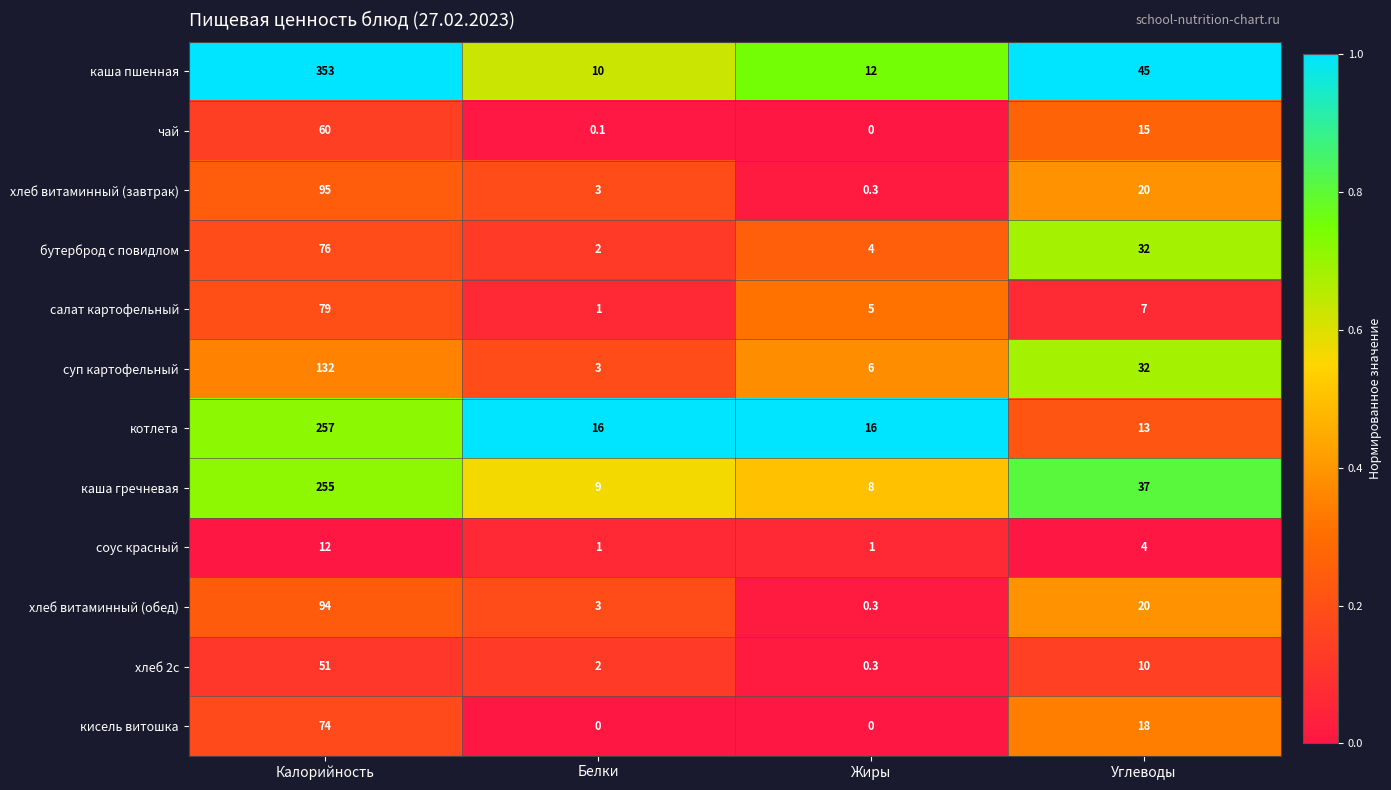

What is the approximate value of бутерброд с повидлом at Жиры?

4.0